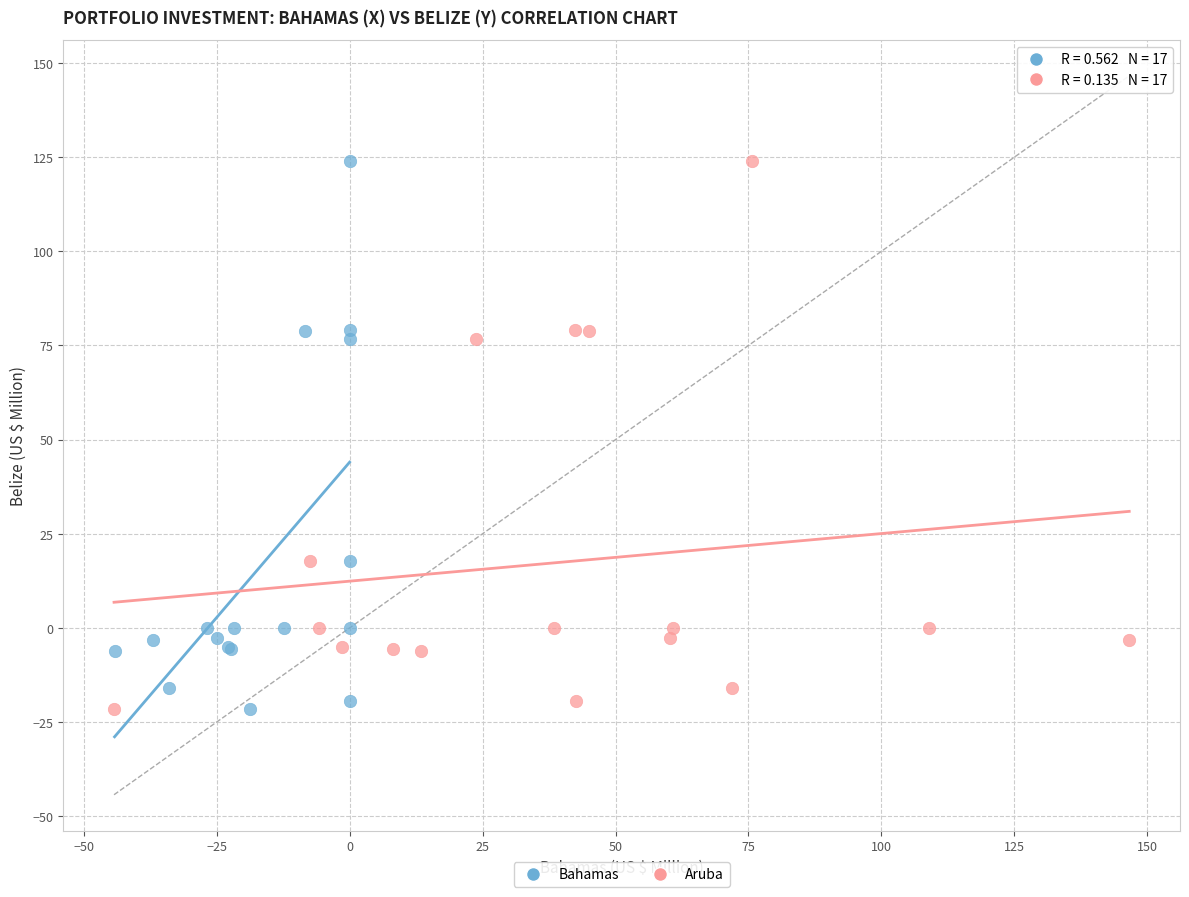

What are all the series names shown in the legend?

Bahamas, Aruba